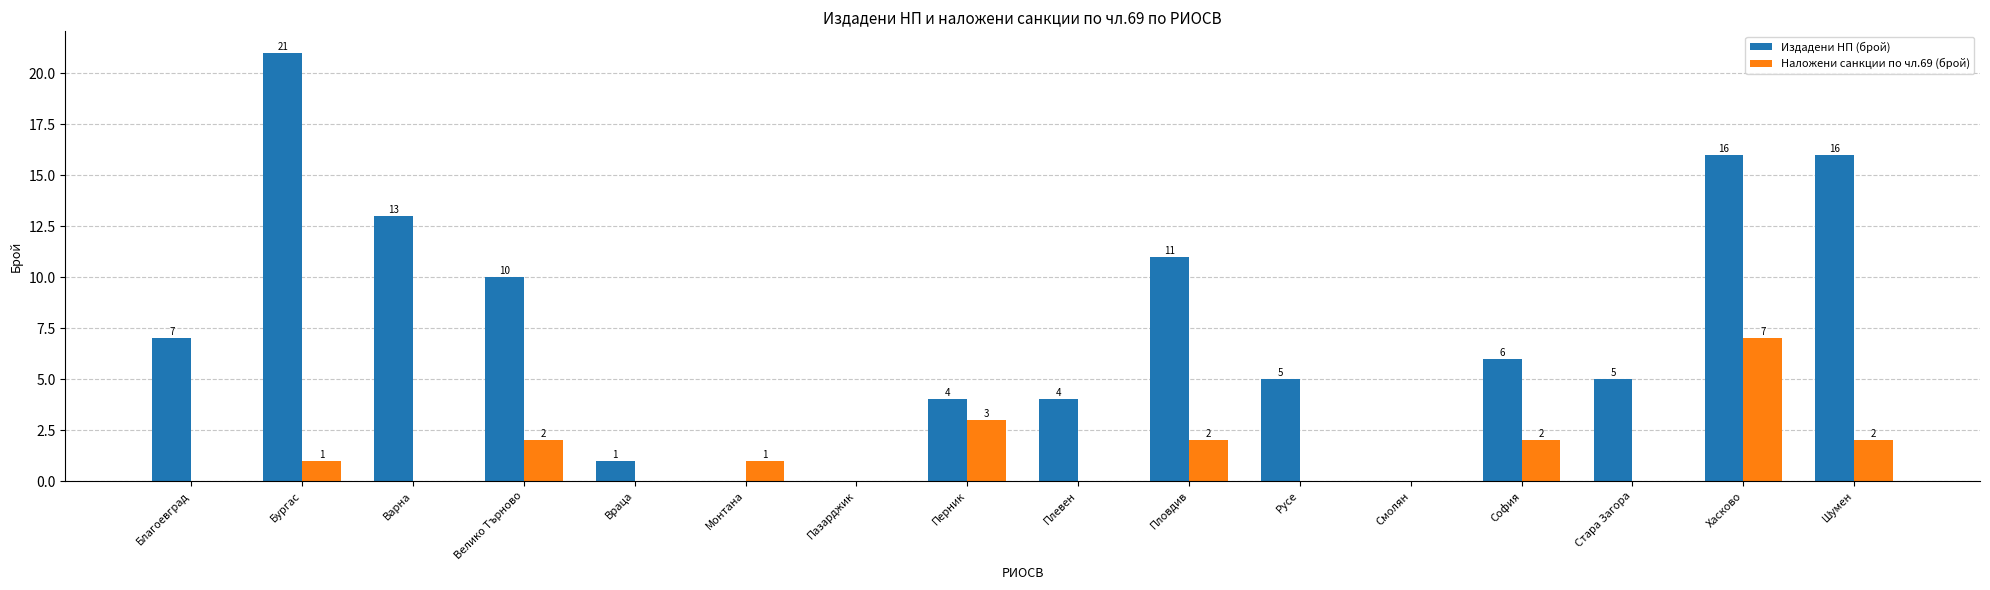

The Наложени санкции по чл.69 (брой) series shows 3 at Пазарджик. True or false?

False